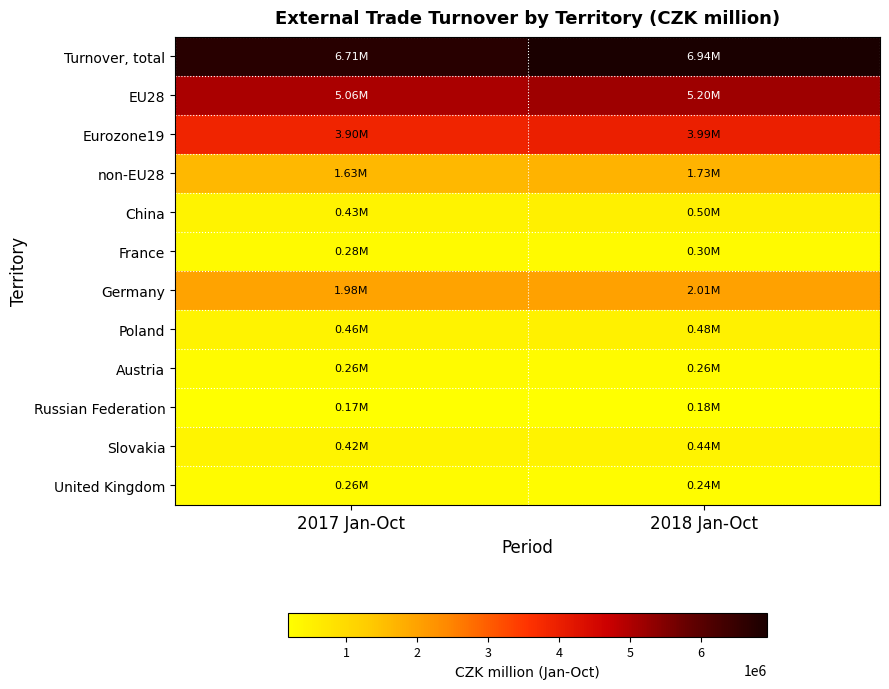

Which category has the highest value across all series?

2018 Jan-Oct